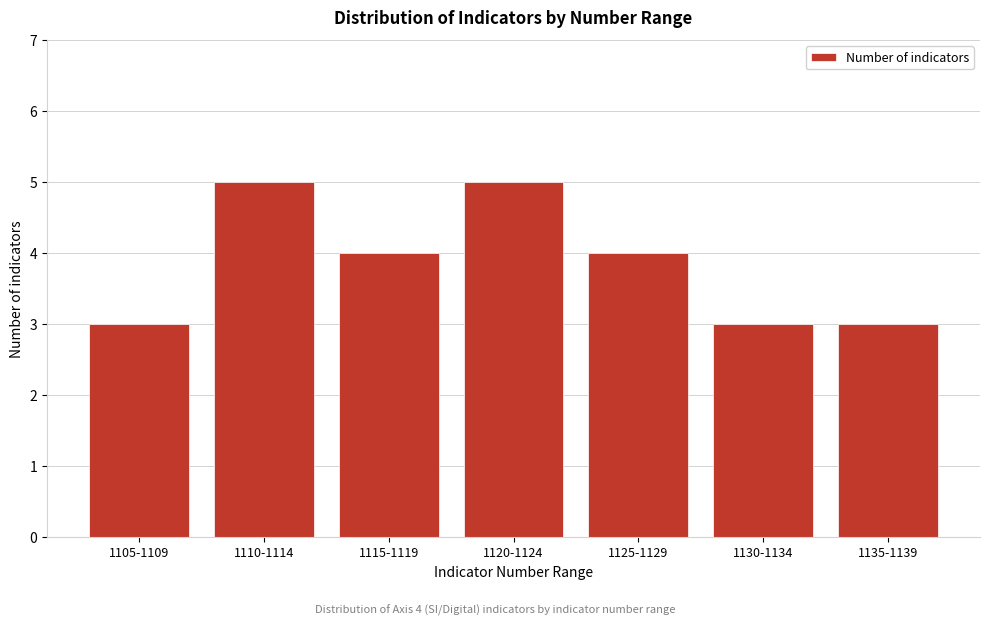

Reading left to right, list all the values displayed in this chart.

3	5	4	5	4	3	3